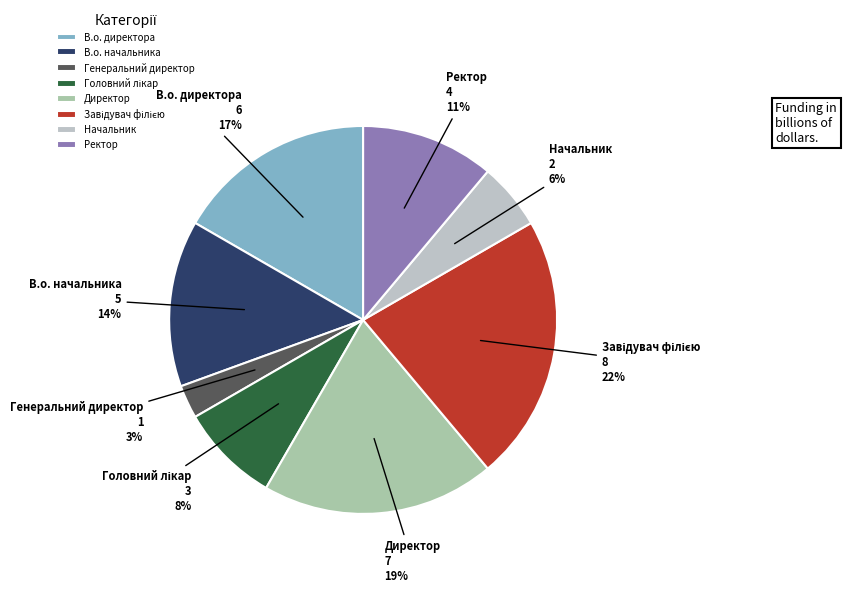

How many slices are in this pie chart?

8